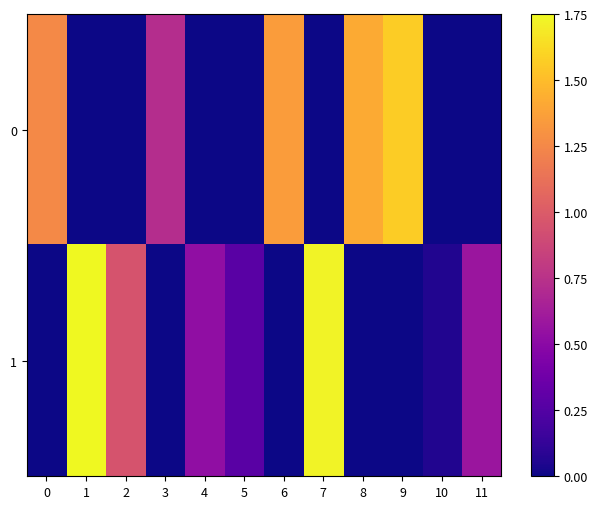

Between 10 and 8, which is larger?

8